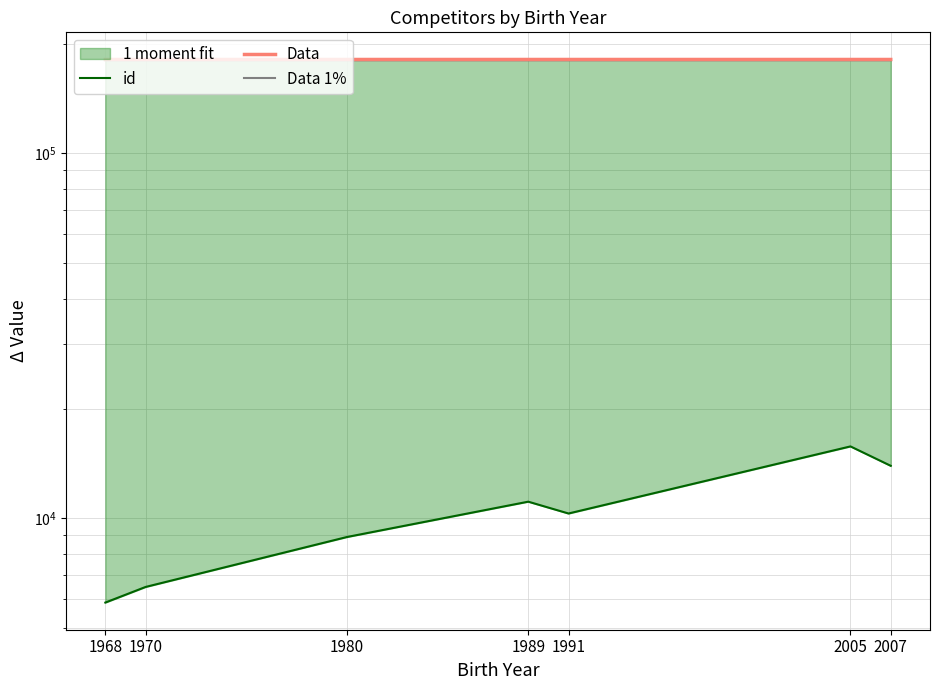

Does the chart have visible grid lines?

Yes